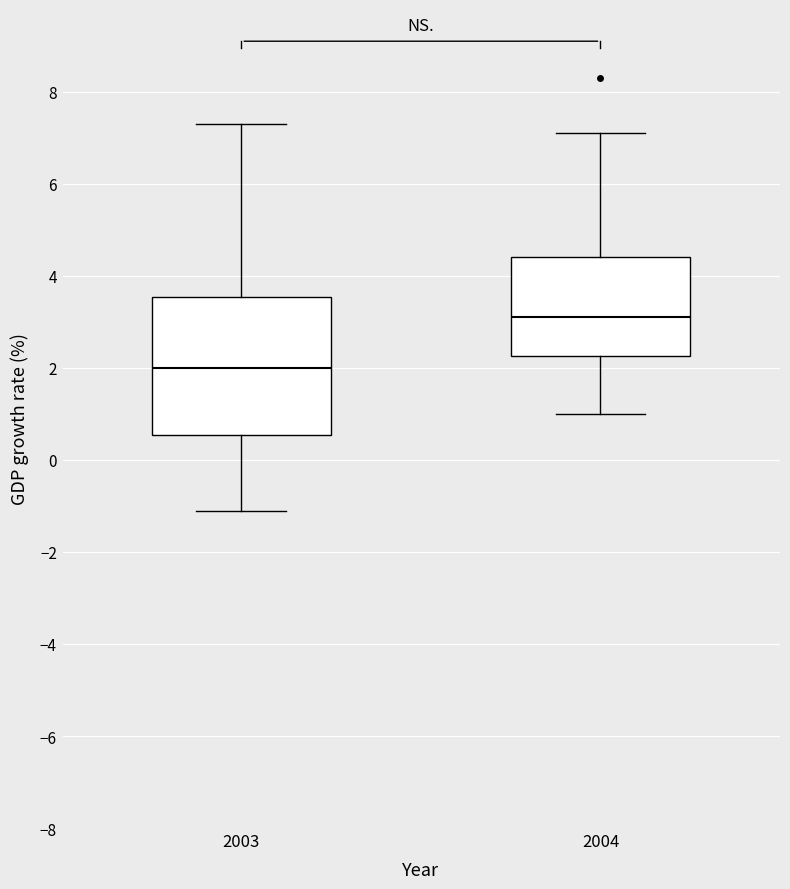

Reading left to right, transcribe this box plot: for each box, give where its median line is, the range the box spans, and where its two whiskers end, as read against the y-axis. The values are not printed on the chart, so give them approximately, as read against the axis.

2003: median 2.0, box 0.6 to 3.6, whiskers -1.0 to 7.4
2004: median 3.2, box 2.2 to 4.4, whiskers 1.0 to 7.2